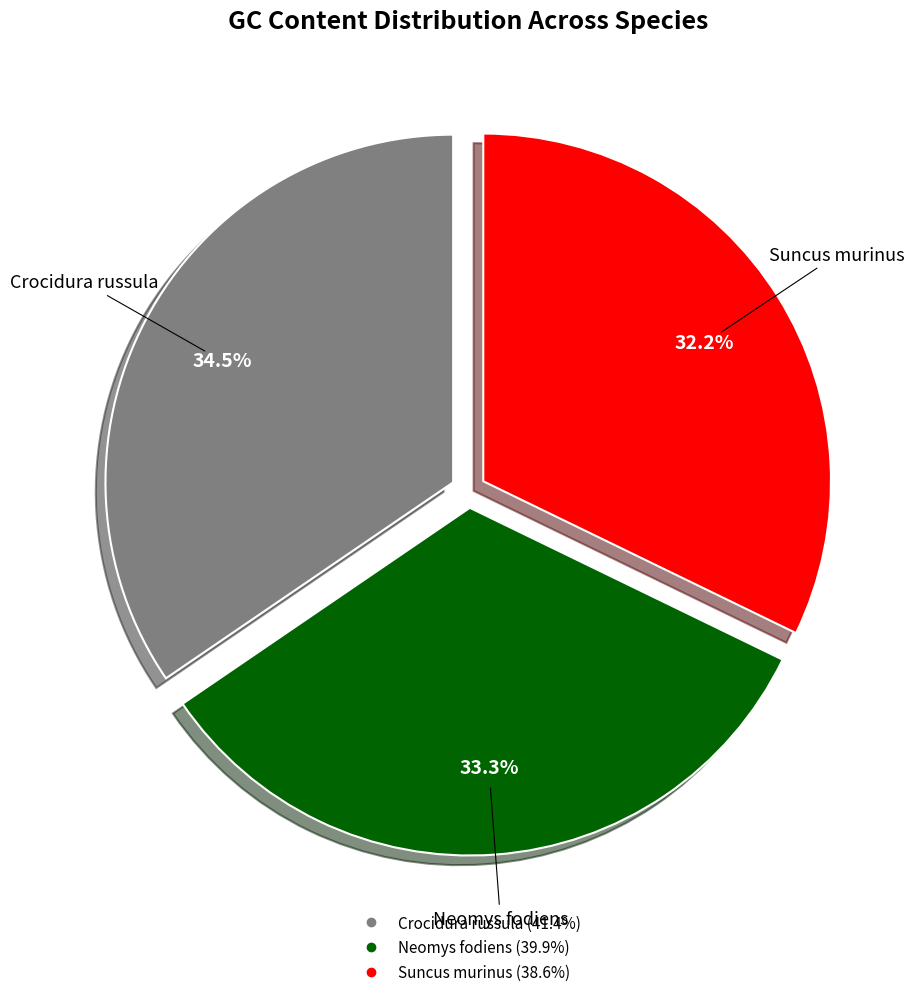

Does Crocidura russula represent more than half of the total?

No